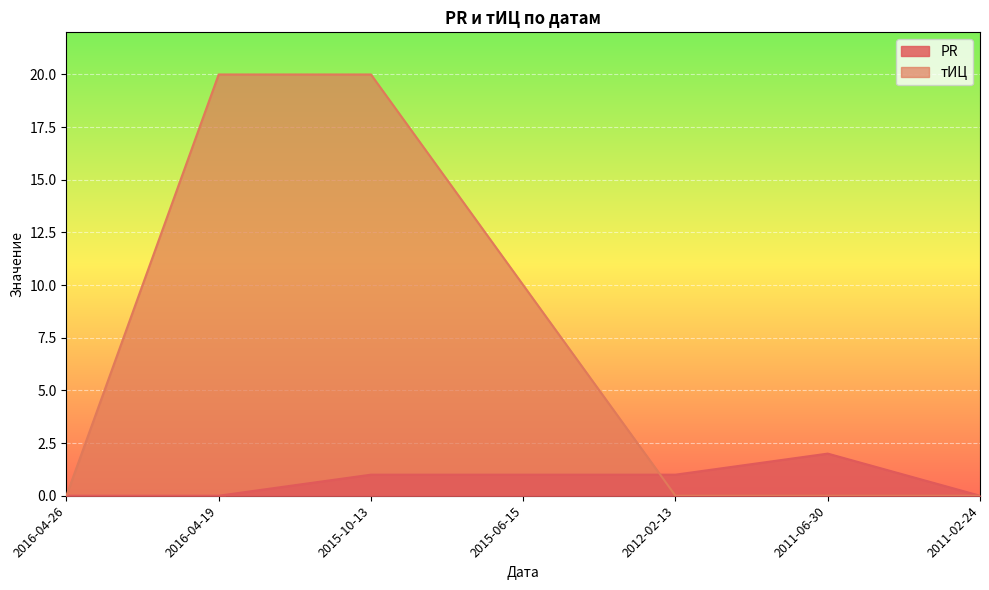

Reading right to left, list all the values displayed in this chart.

PR: 0	2	1	1	1	0	0
тИЦ: 0	0	0	10	20	20	0